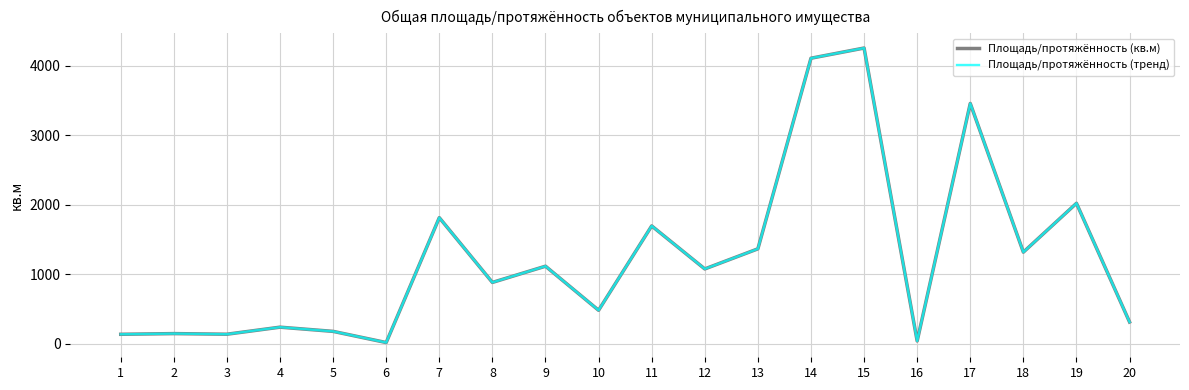

Is this an area chart (filled region under the line)?

No